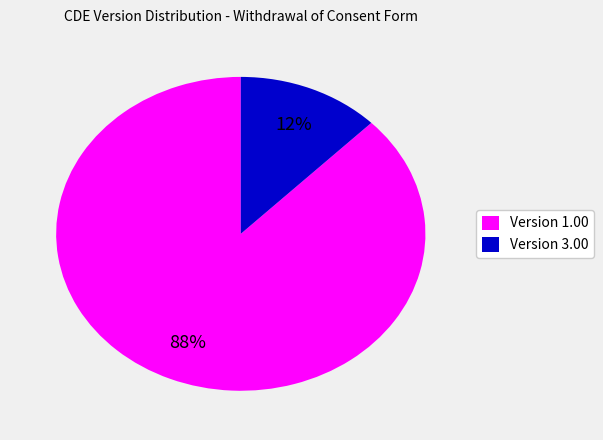

Rank the categories by value from lowest to highest.

Version 3.00, Version 1.00